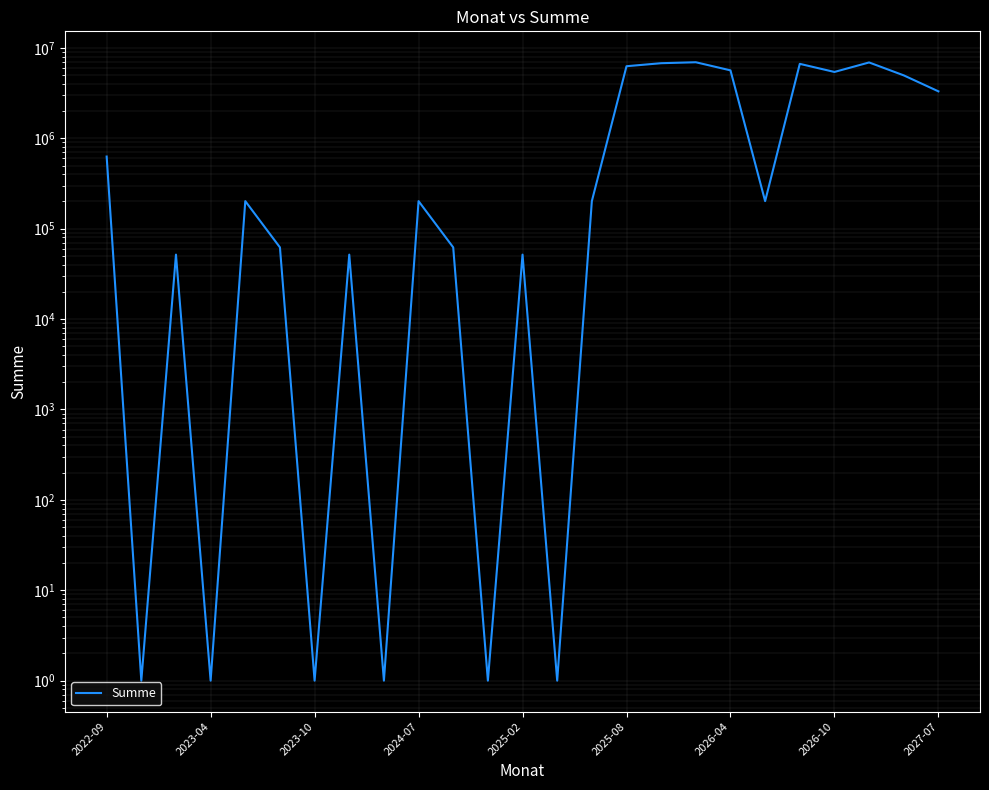

What is the difference between the maximum and minimum values?

6940666.5